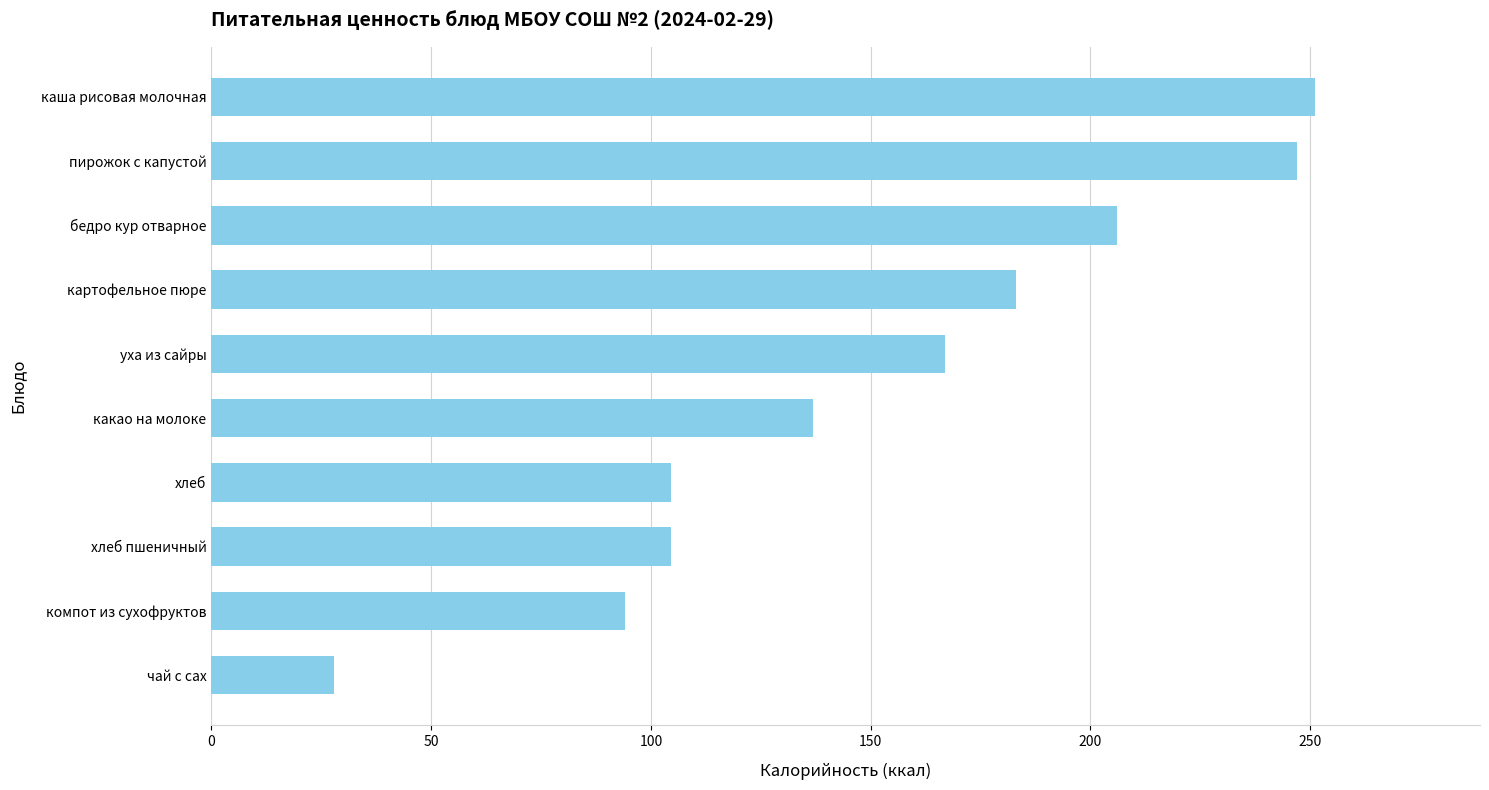

Is it true that the value at хлеб is 142.2?

False